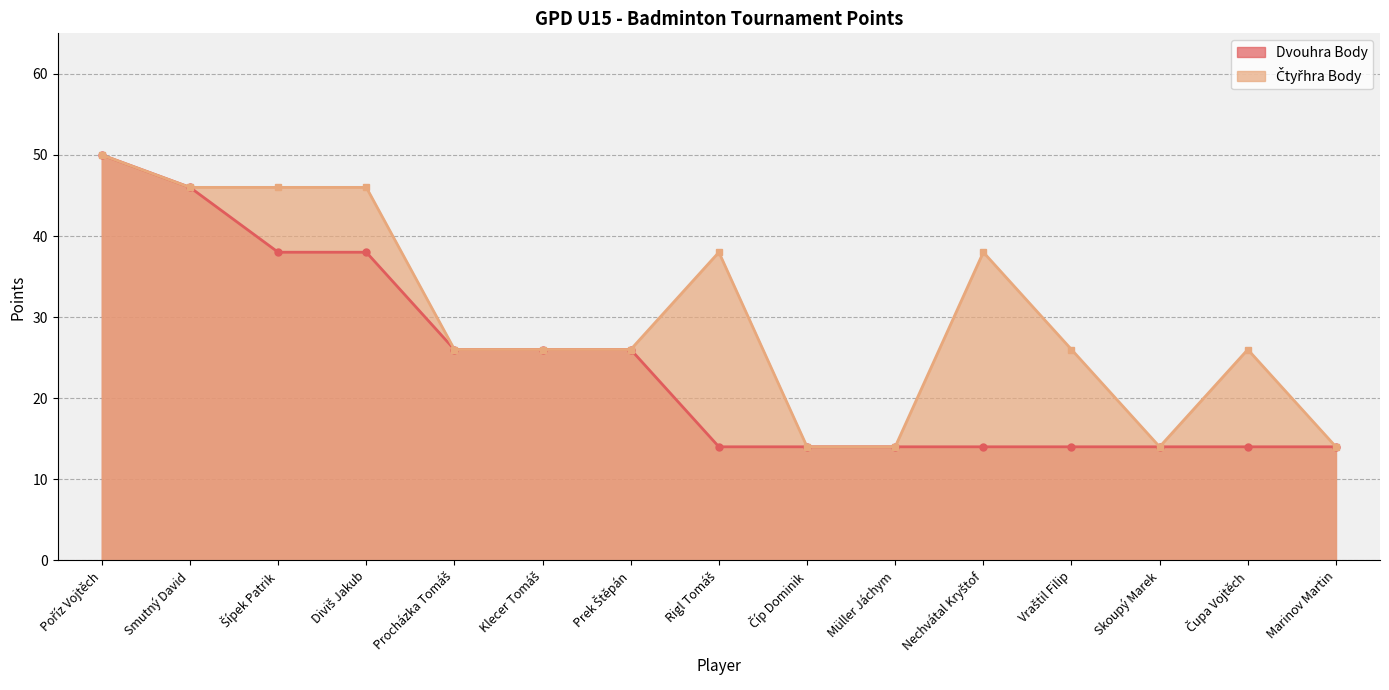

Between Klecer Tomáš and Marinov Martin, which series saw the biggest shift?

Dvouhra Body